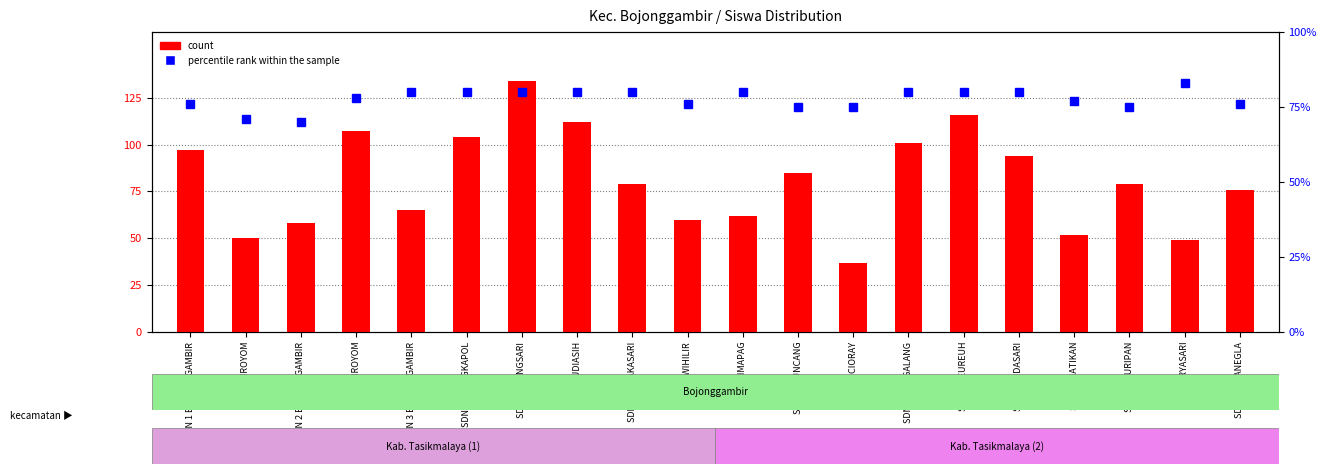

At how many categories does at least one series exceed 108?

3